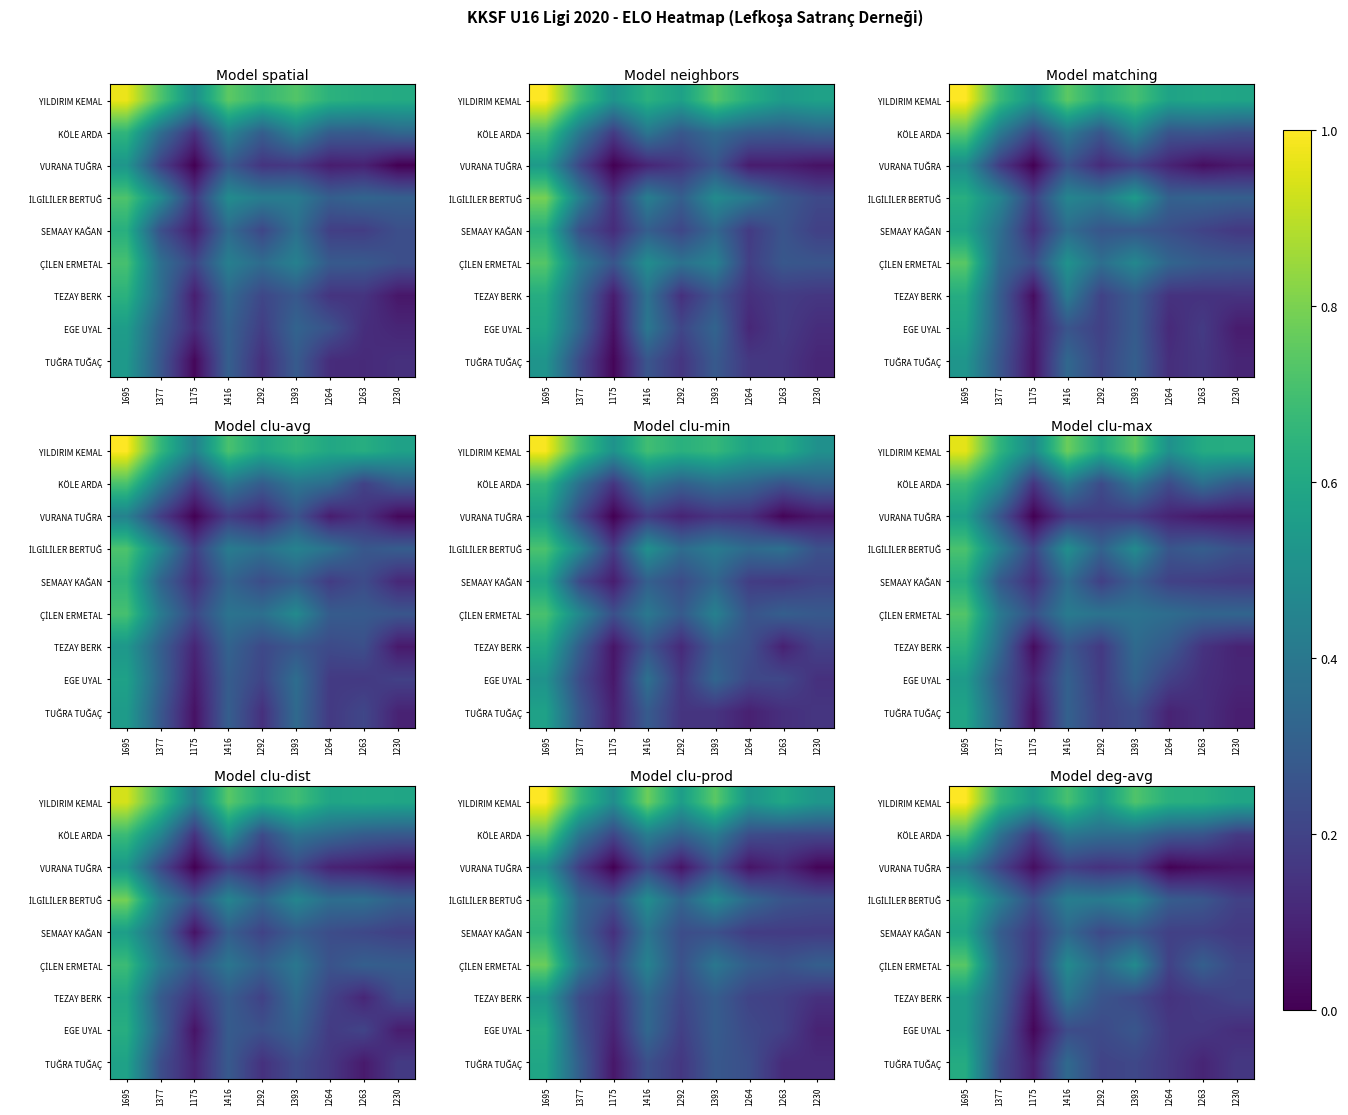

What is the difference between the highest and lowest values at 1393?

0.6